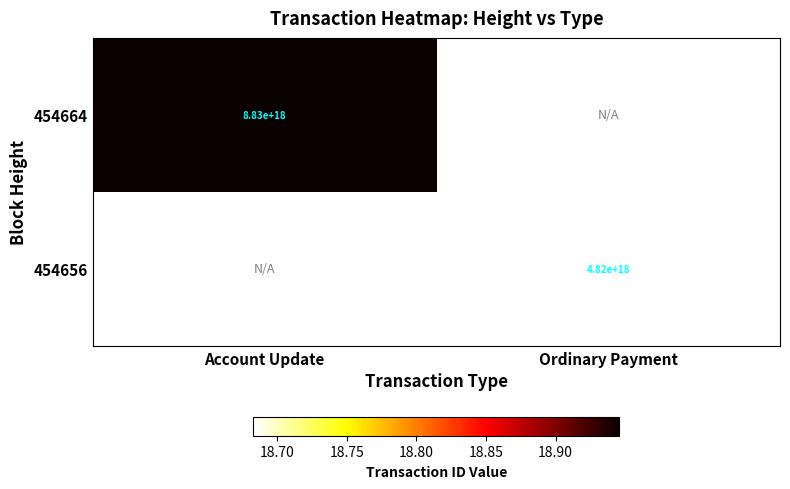

How many distinct data groups are displayed?

2